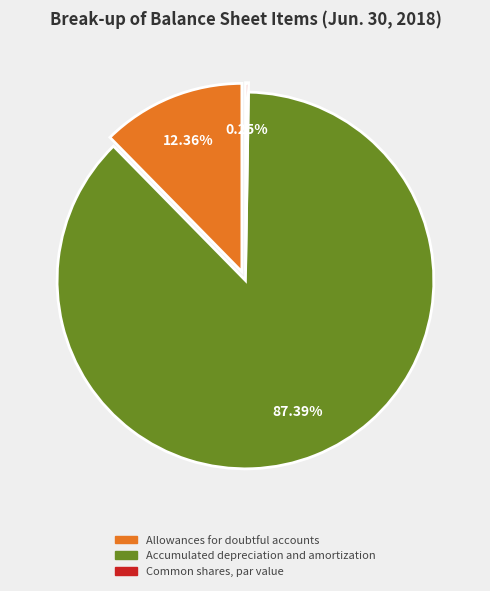

Which has a higher value, Accumulated depreciation and amortization or Common shares, par value?

Accumulated depreciation and amortization